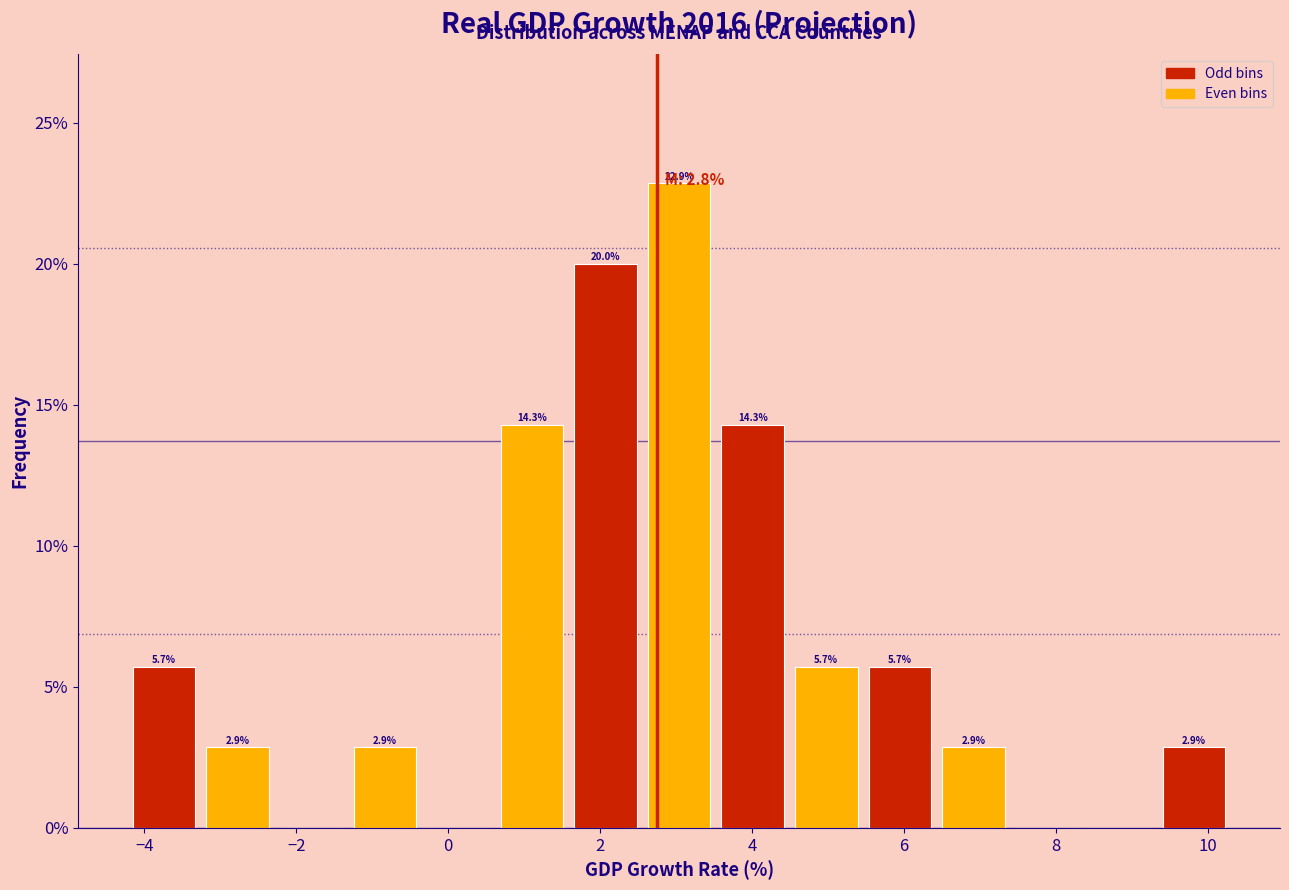

Over which range of the x-axis is the bar tallest?

2.6 to 3.6